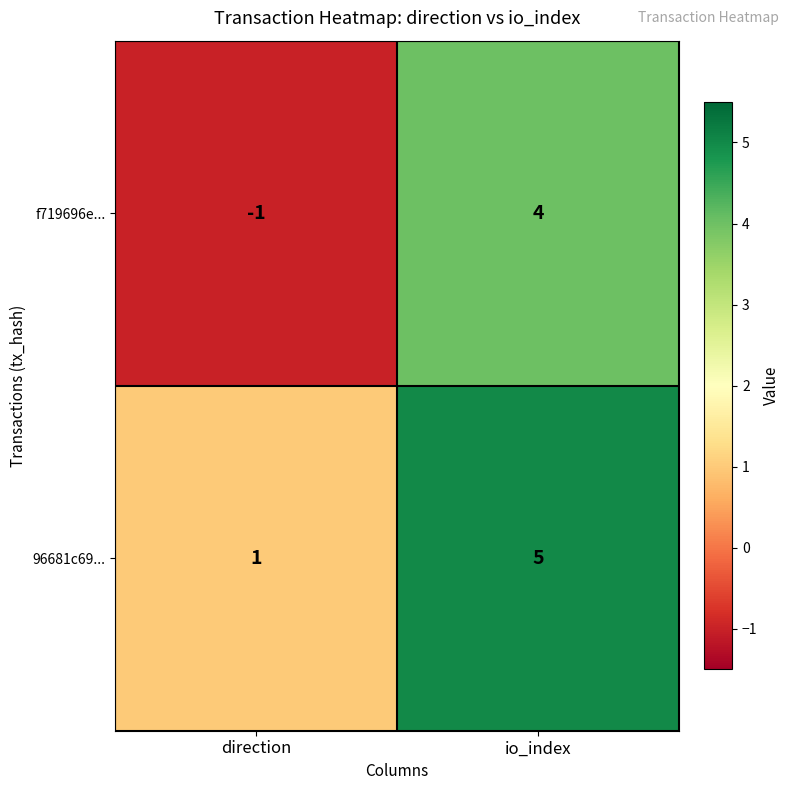

Where is 96681c69... nearest to the value 3?

direction